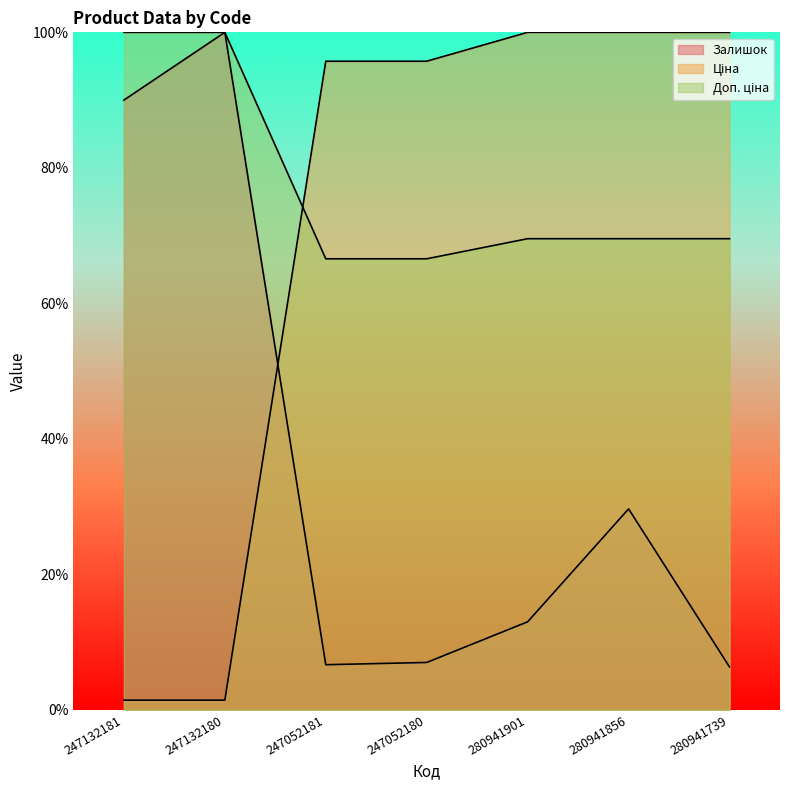

What is the difference between the maximum and minimum values in the Залишок series?

93.7